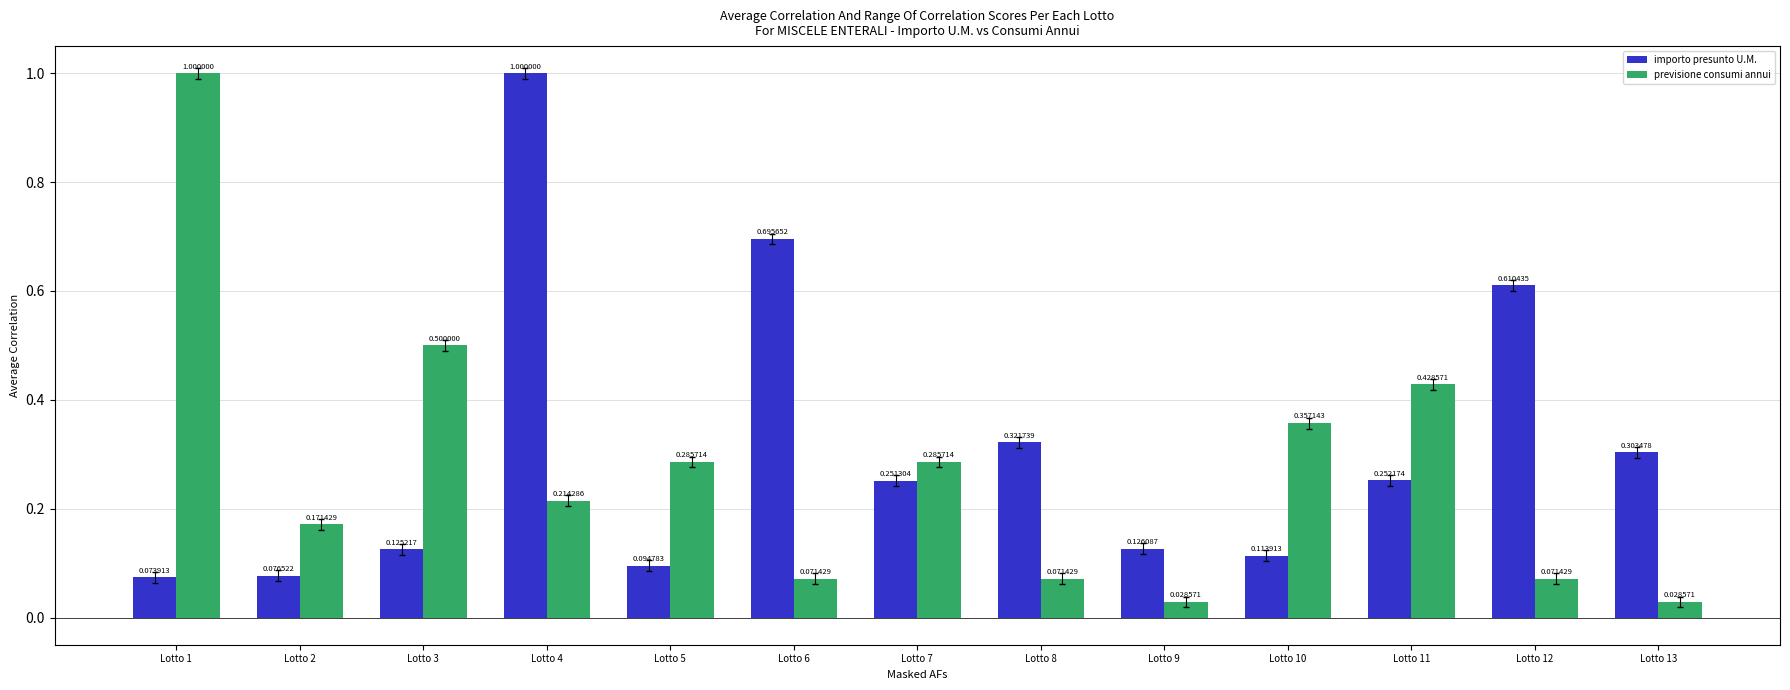

What is the difference between the maximum and minimum values in the importo presunto U.M. series?

0.9